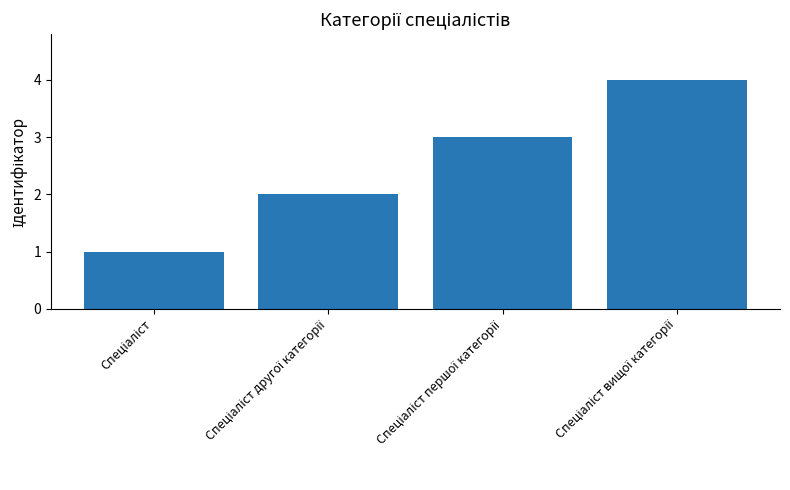

What is the difference between the maximum and minimum values?

3